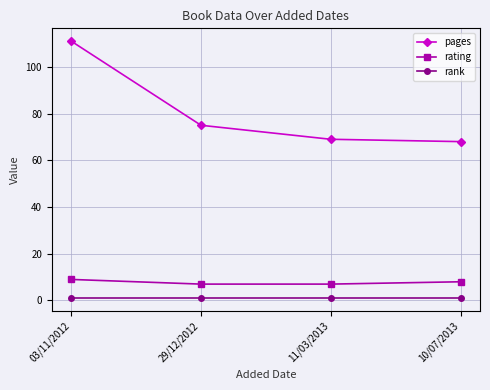

What is the sum of all pages values?

323